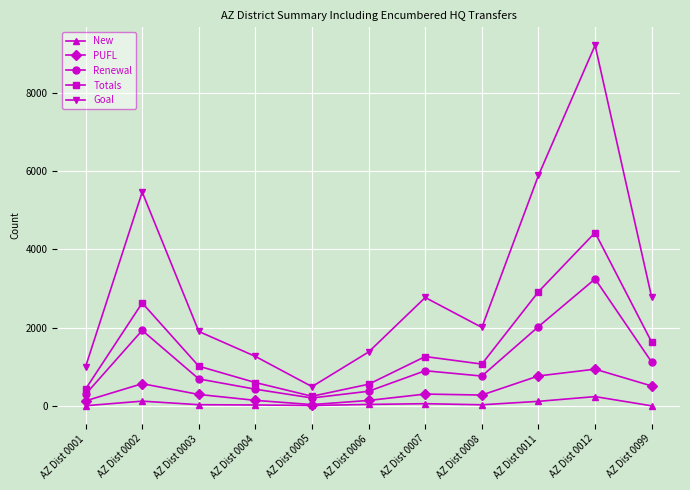

What is the difference between the maximum and minimum values in the Totals series?

4181